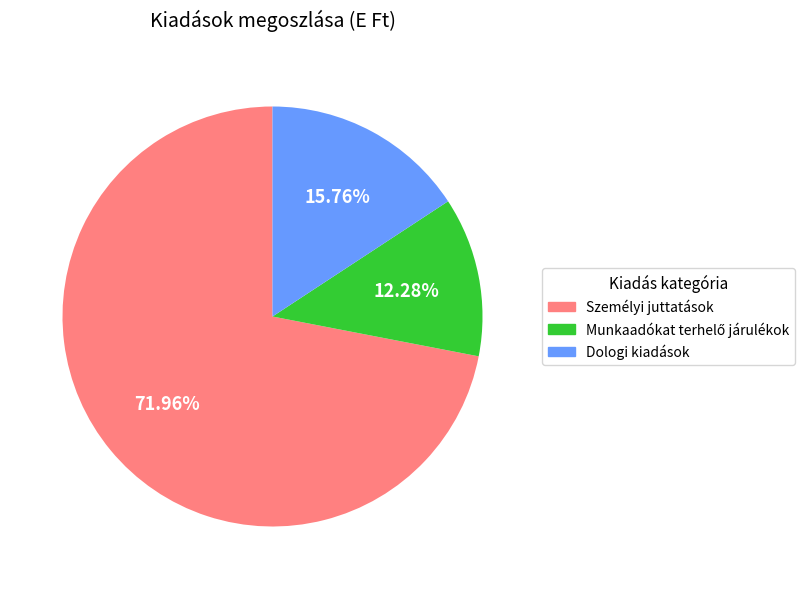

What portion of the pie excludes Dologi kiadások?

84.2%